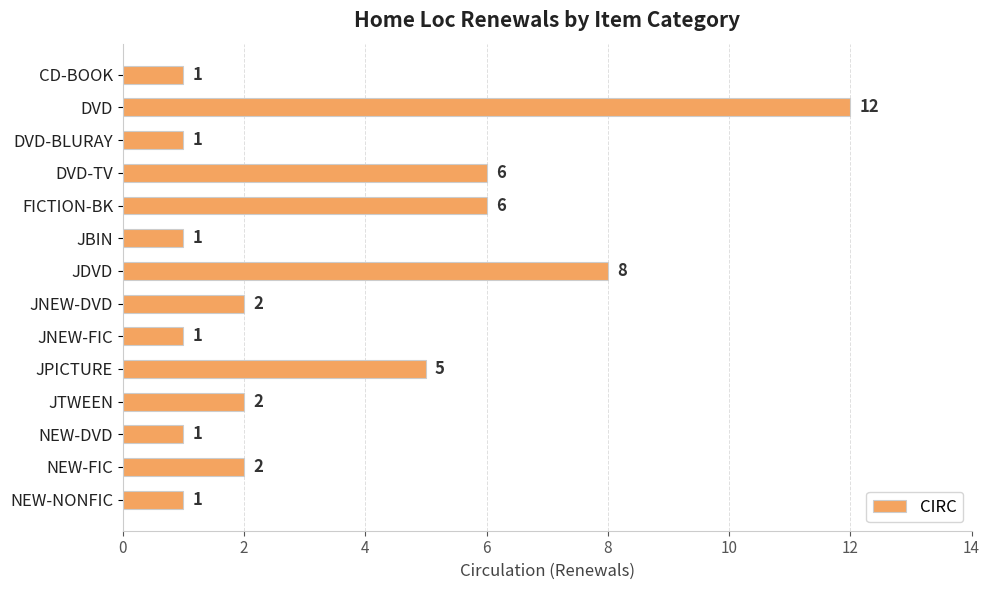

How many bars are there in total?

14